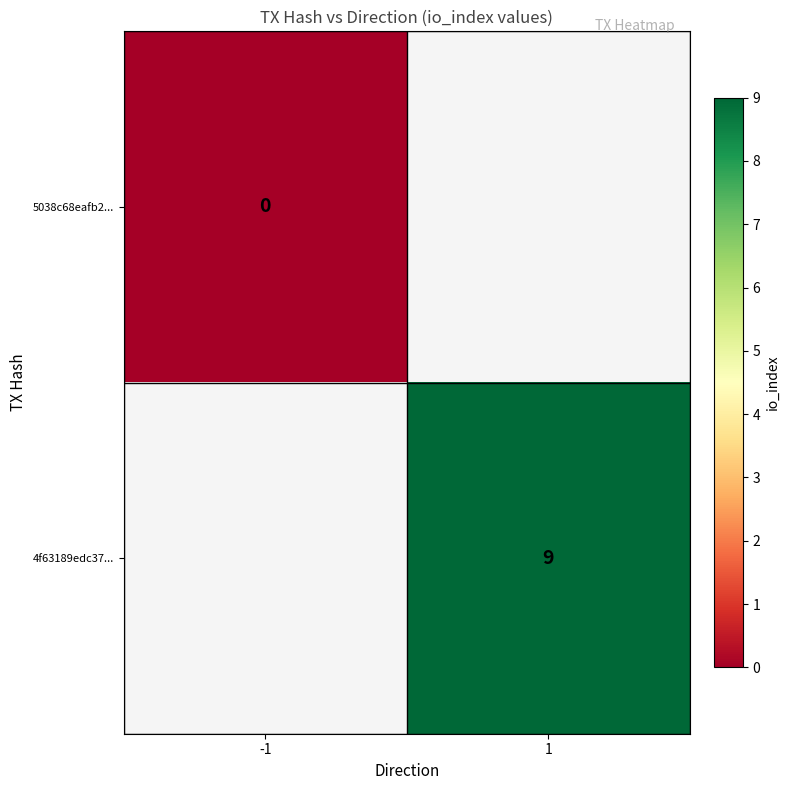

The value of 4f63189edc37... at 1 is 9. True or false?

True